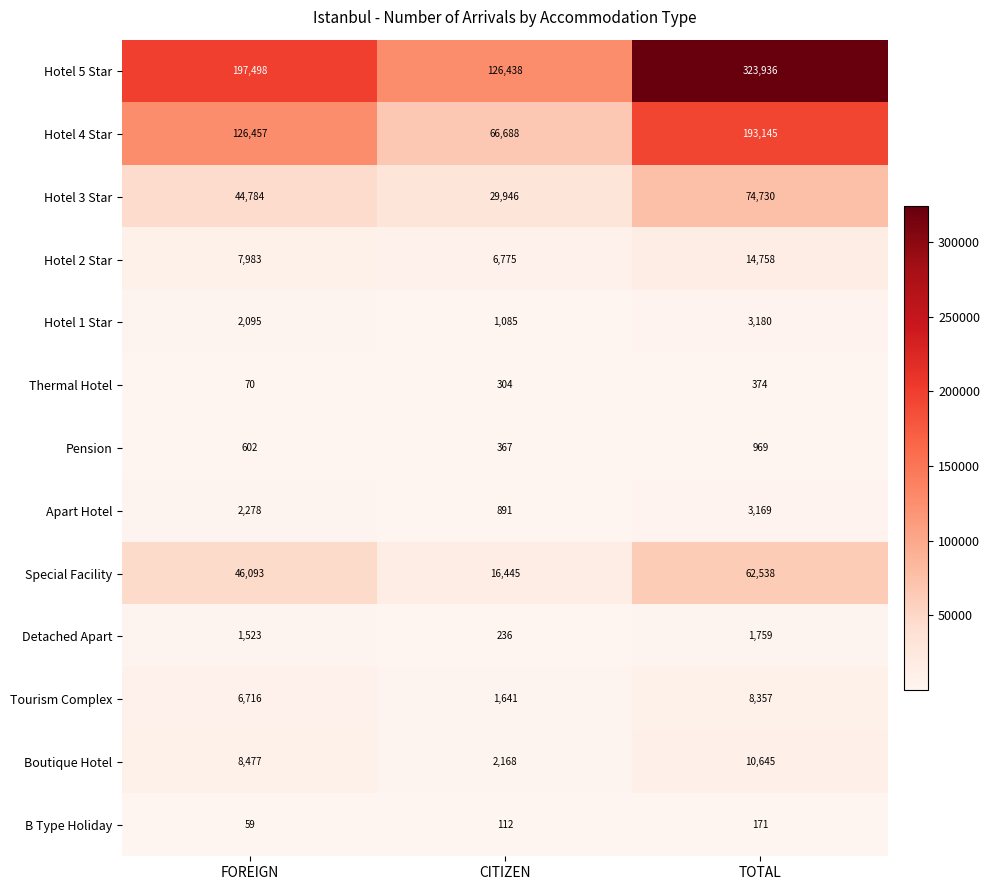

Count the number of categories in the chart.

3